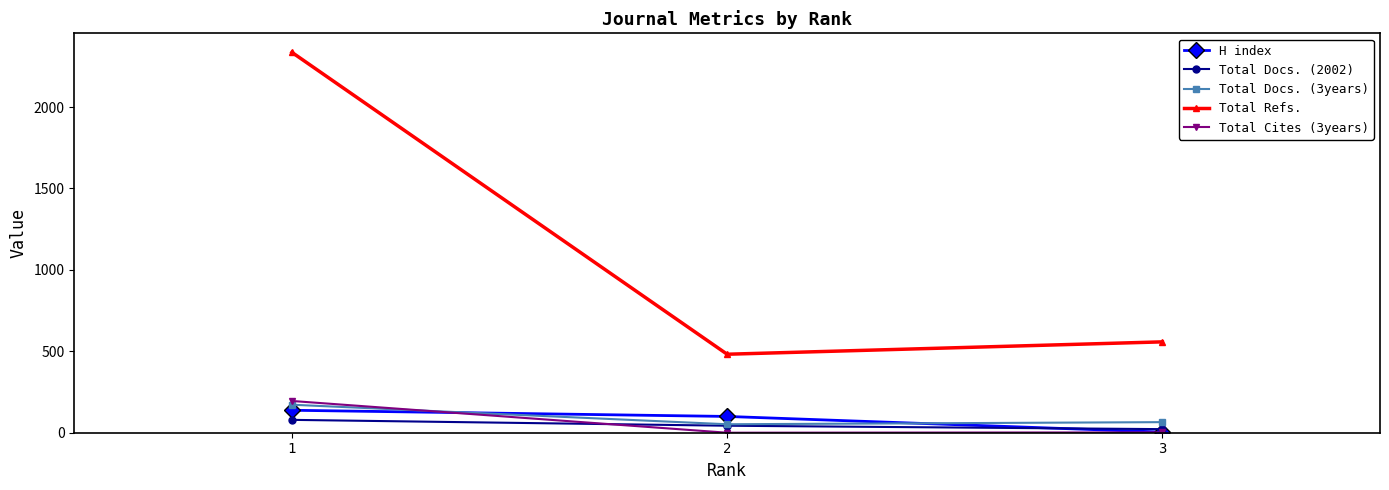

Does the chart display data point markers on the line(s)?

Yes